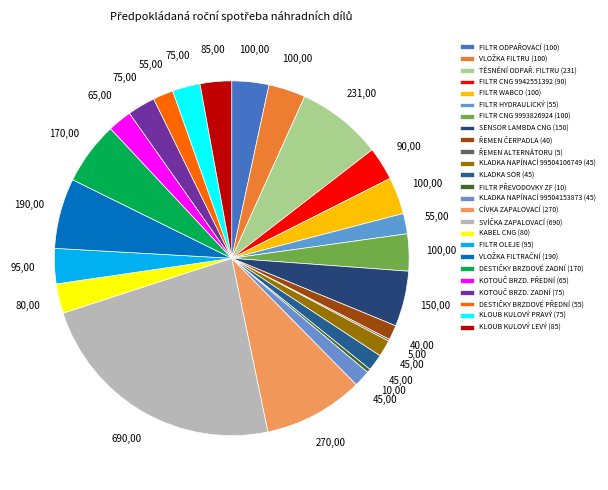

Combined, what portion of the pie is FILTR CNG 9942551392 and KOTOUČ BRZD. ZADNÍ?

5.6%